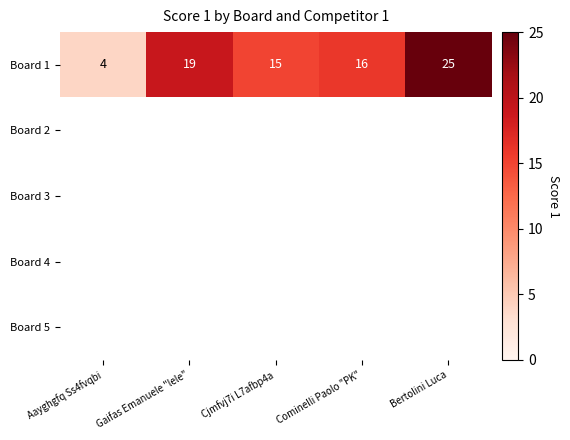

True or false: Board 1 has a value of 16 at Cominelli Paolo "PK".

True